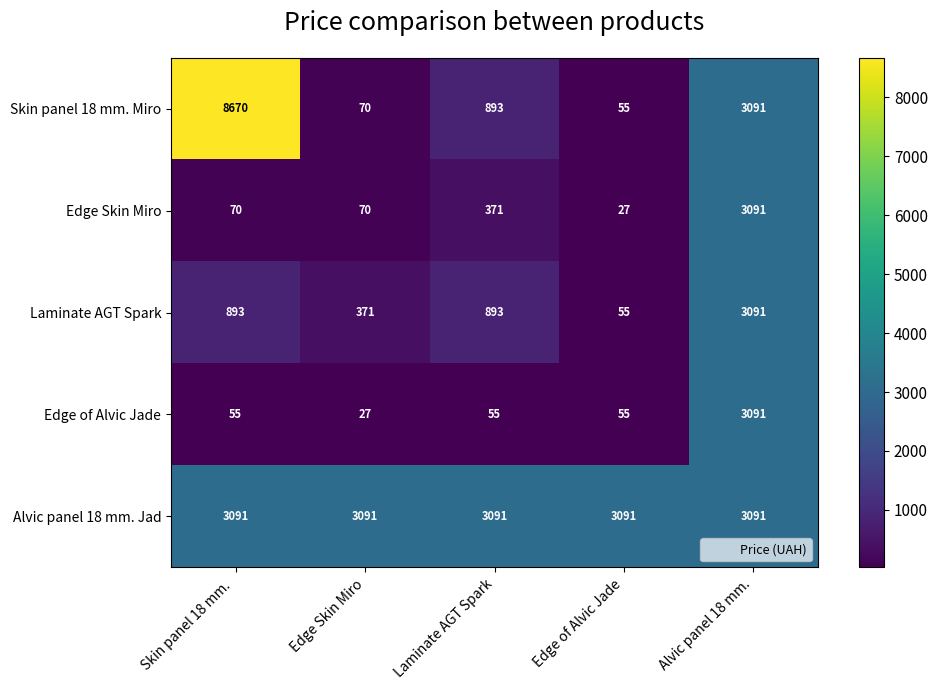

What is the difference between the highest and lowest values at Edge Skin Miro?

3064